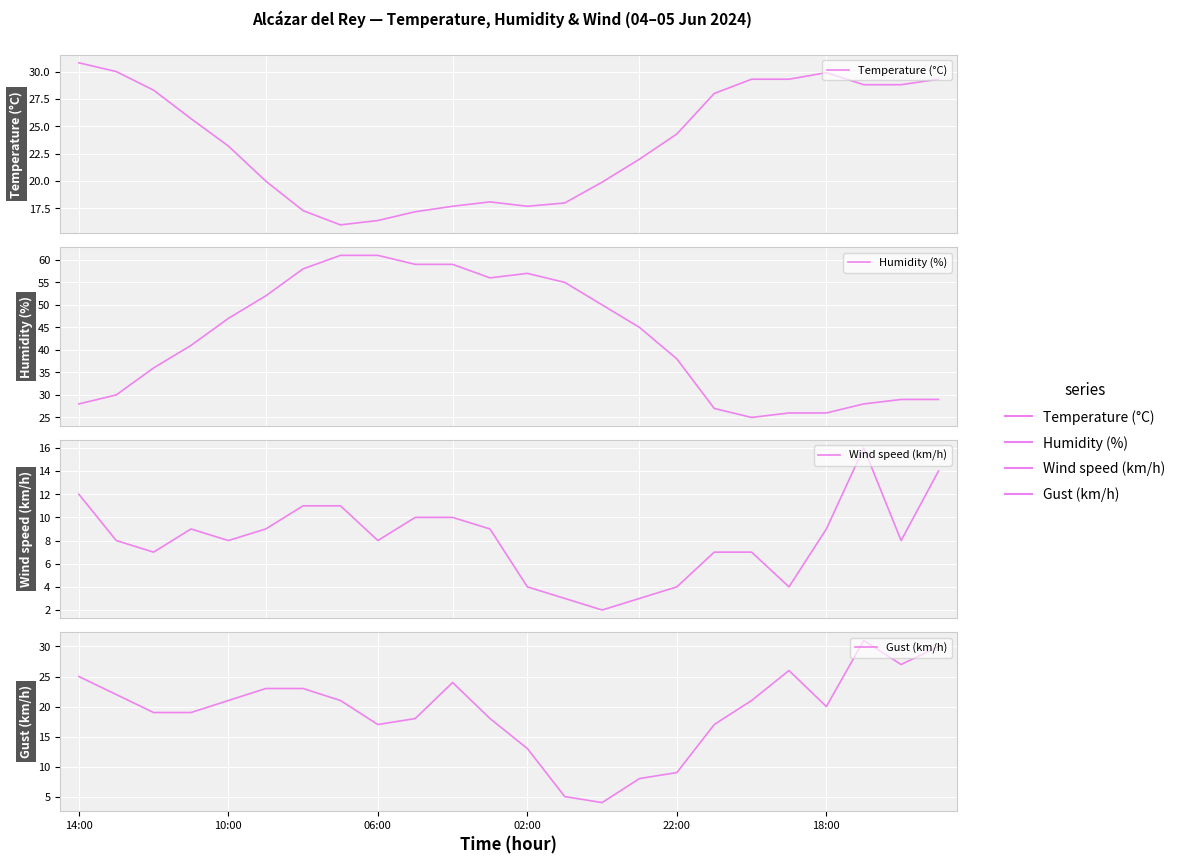

At which category is the sum across all series the highest?

10